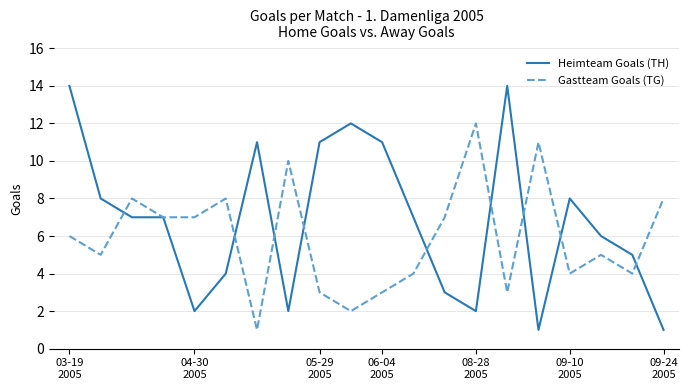

Which series has the largest total across all categories?

Heimteam Goals (TH)